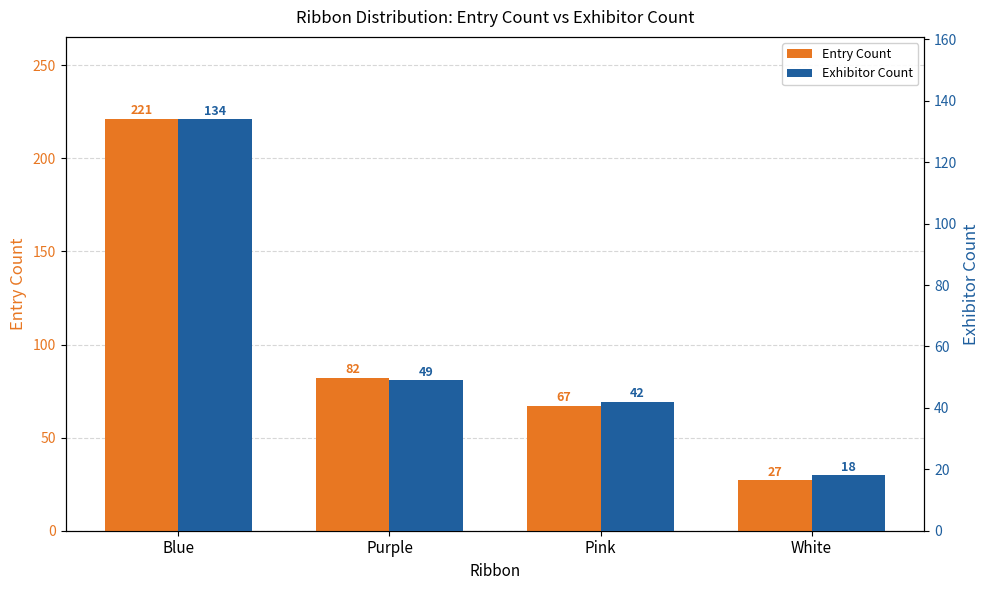

What is the average value of the Exhibitor Count series?

61